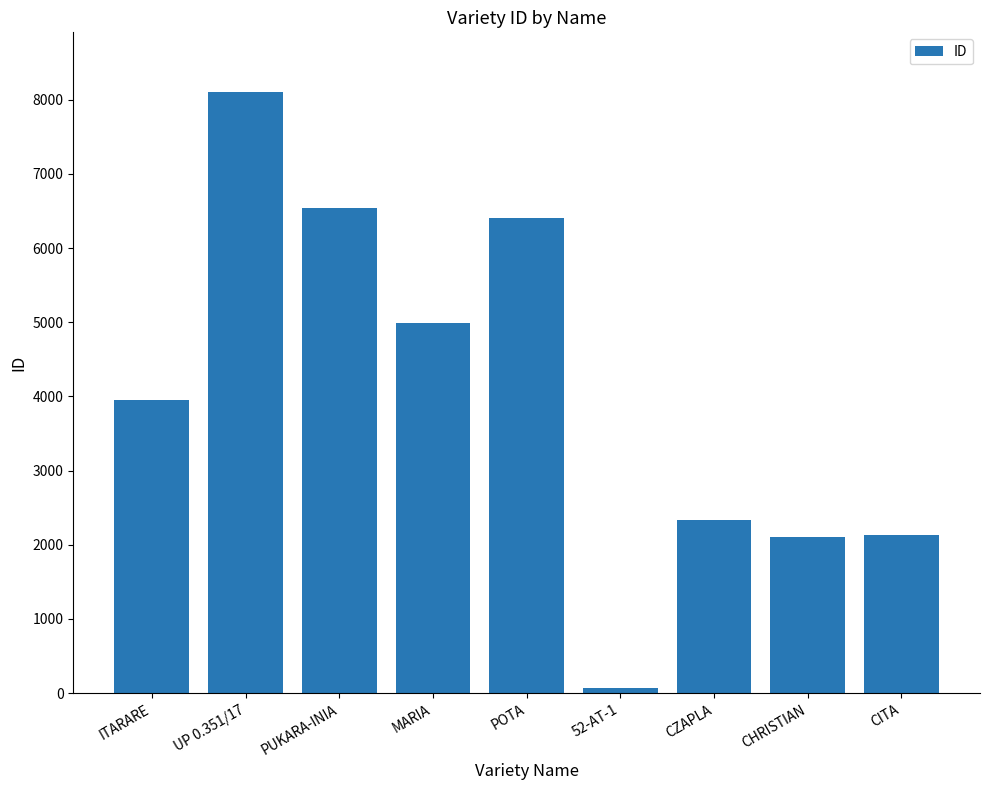

What is the label of the 5th bar from the left?

POTA